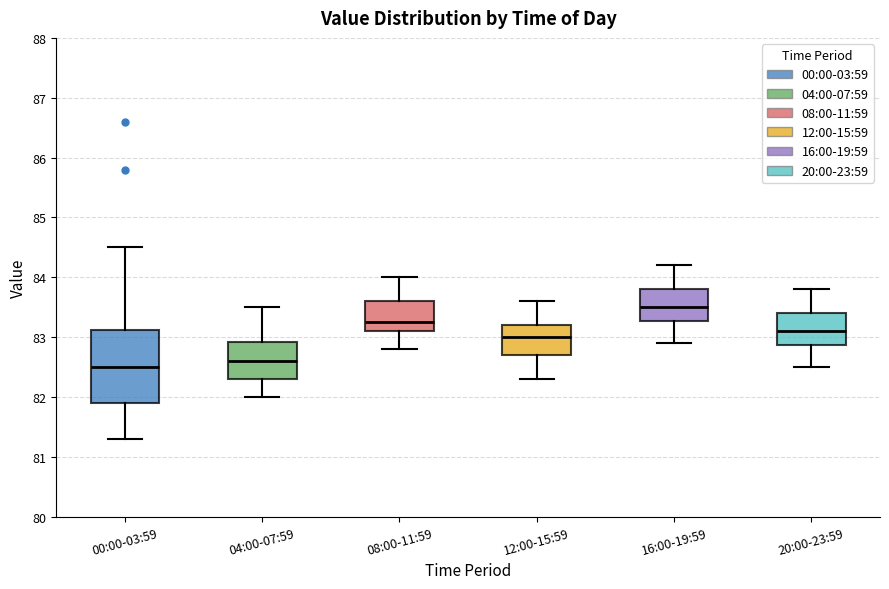

Where is the upper edge of the box for 16:00-19:59 on the y-axis? The values are not printed on the chart, so give them approximately, as read against the axis.

83.8